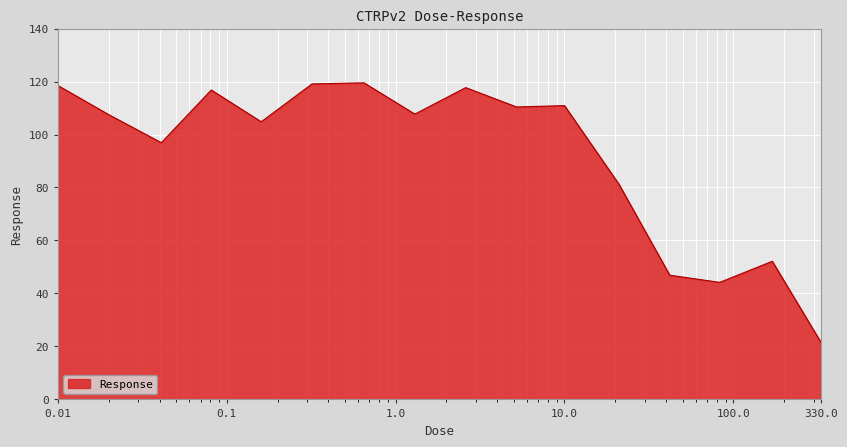

What is the minimum value shown in the chart?

21.6